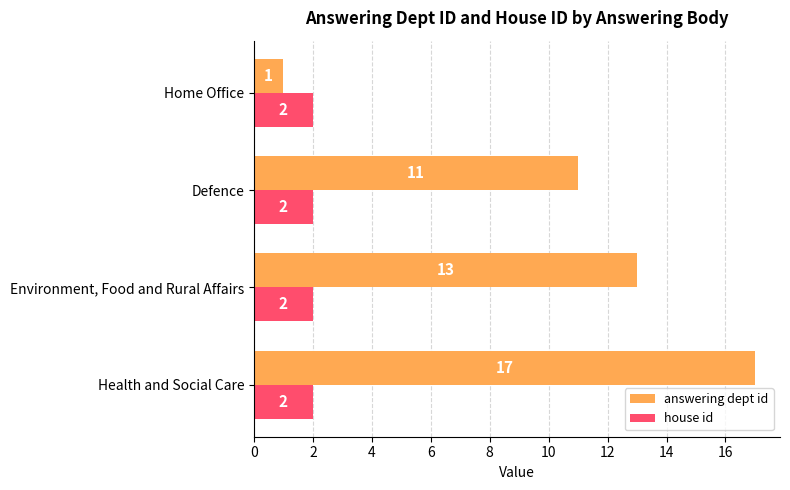

List the series in order of their peak value, lowest first.

house id, answering dept id